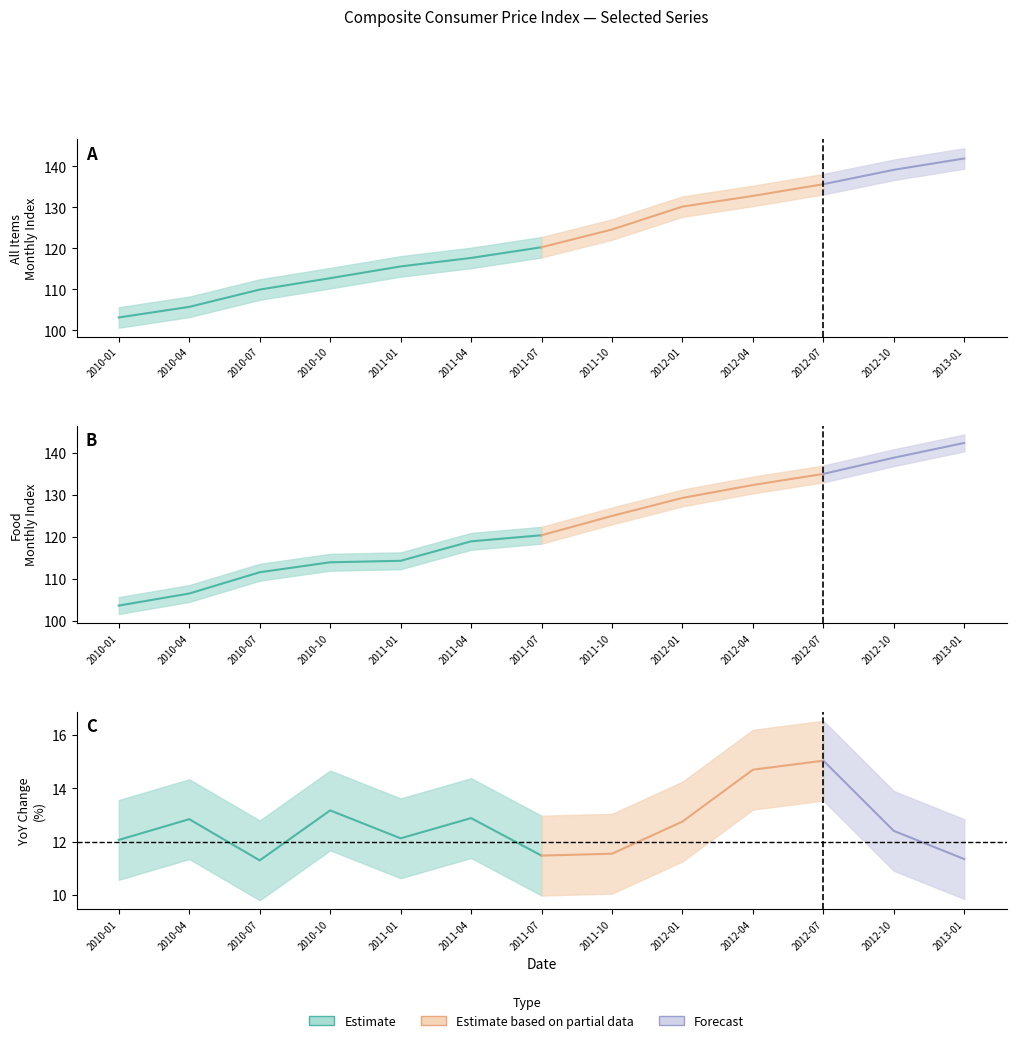

At how many categories does at least one series exceed 107?

11